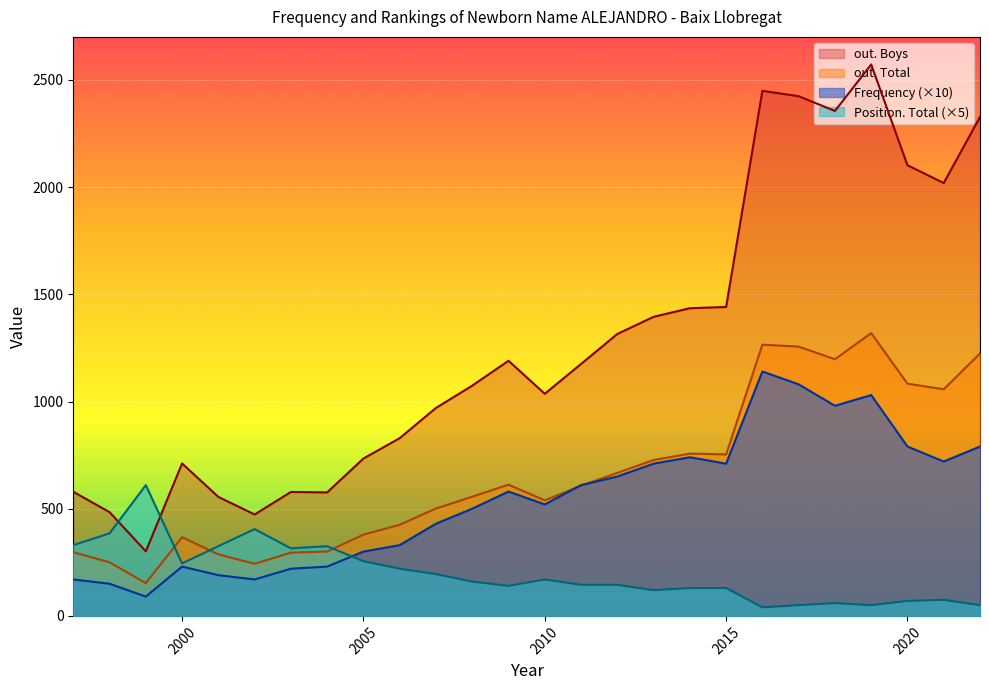

What is the approximate value of out. Boys at 1997?

579